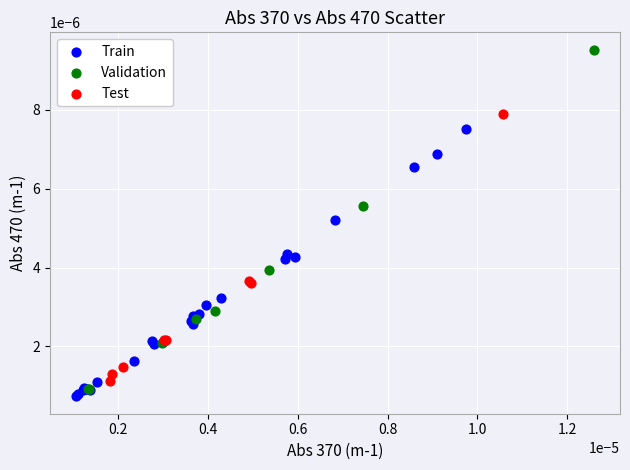

Which series reaches the minimum Y coordinate?

Train